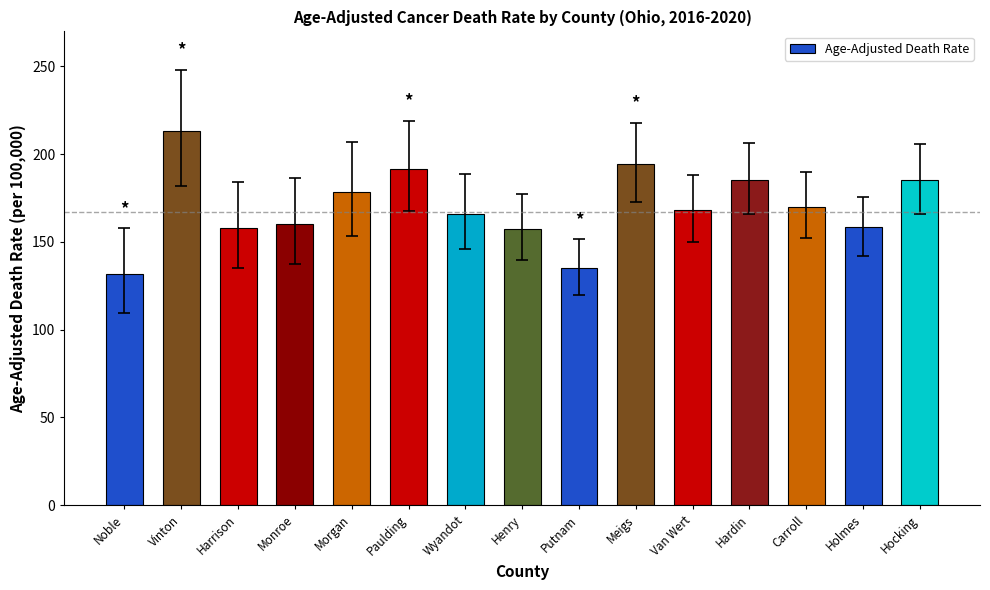

Which label corresponds to the smallest value in the chart?

Noble